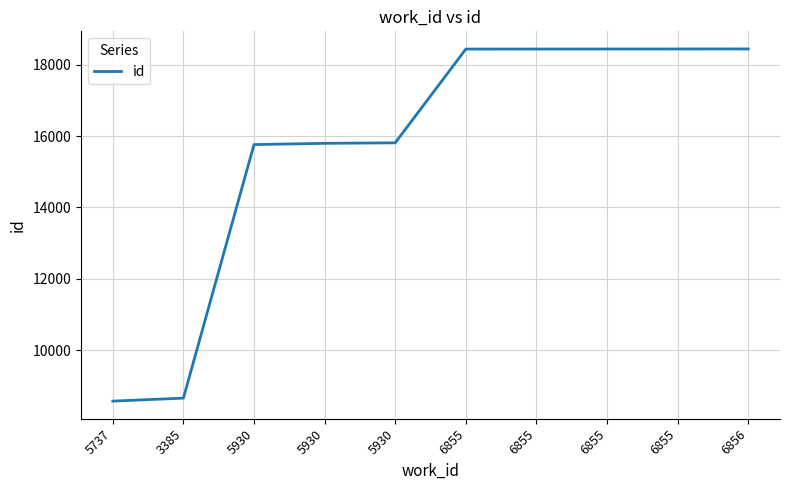

What is the difference between the values at 6856 and 5930?

2676